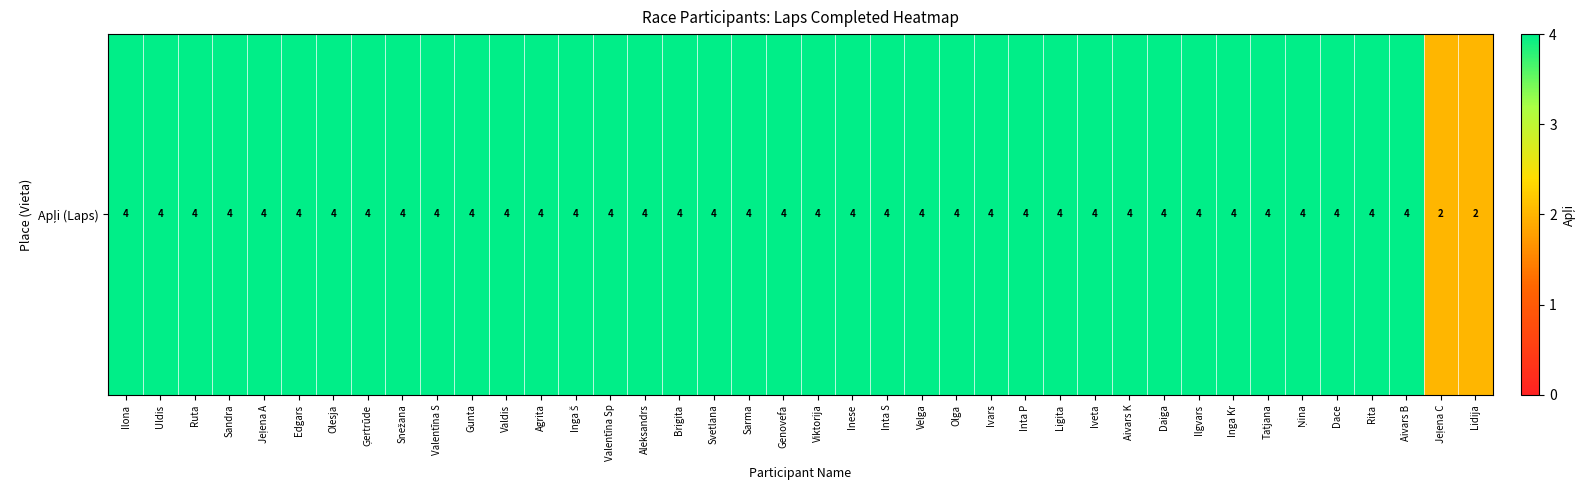

What is the difference between the maximum and minimum values?

2